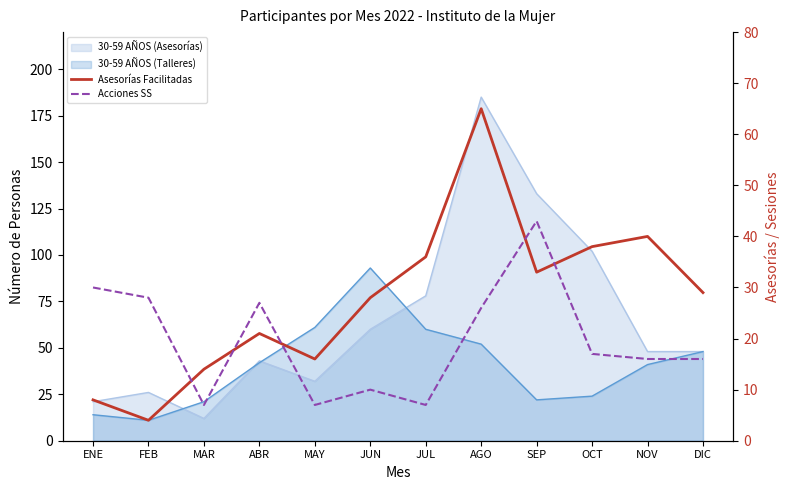

At which label does Asesorías Facilitadas first exceed 29?

JUL